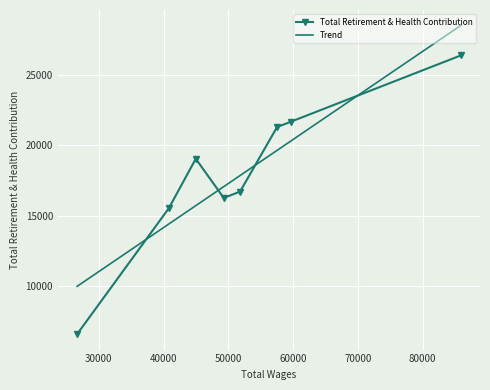

What is the value of the Total Retirement & Health Contribution point at the 1st from the left?

6544